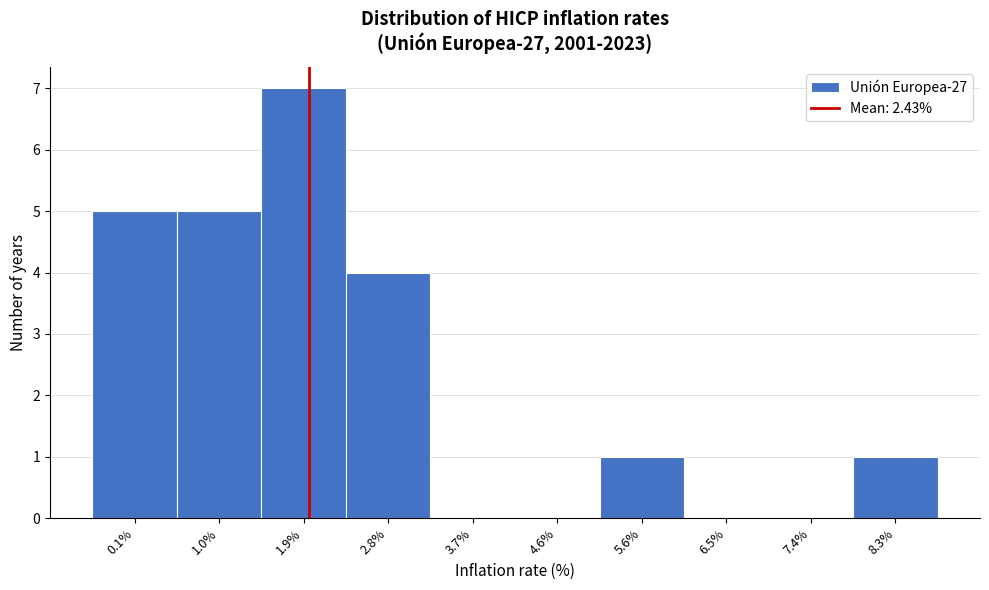

Reading right to left, list all the values displayed in this chart.

8.3%=1	7.4%=0	6.5%=0	5.6%=1	4.6%=0	3.7%=0	2.8%=4	1.9%=7	1.0%=5	0.1%=5